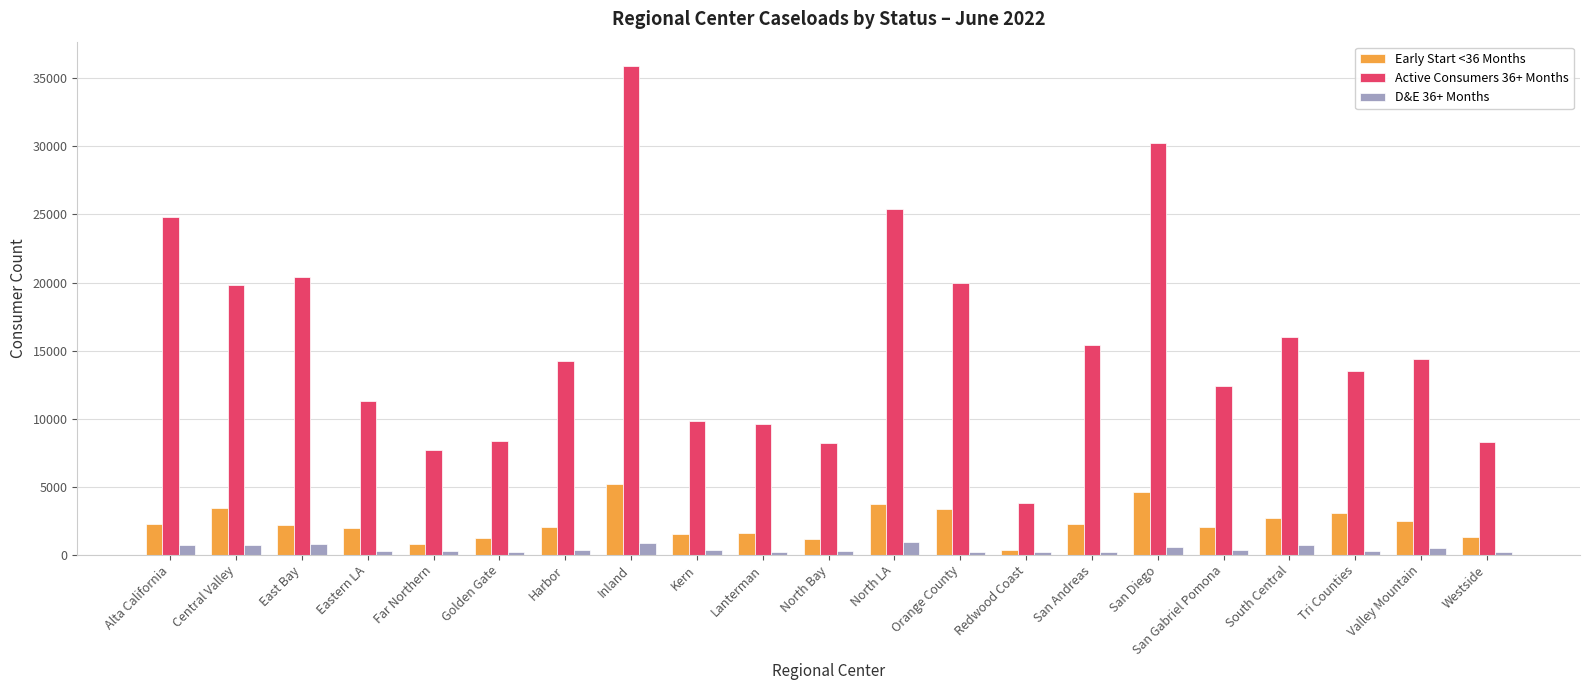

How many data points does each series have?

21